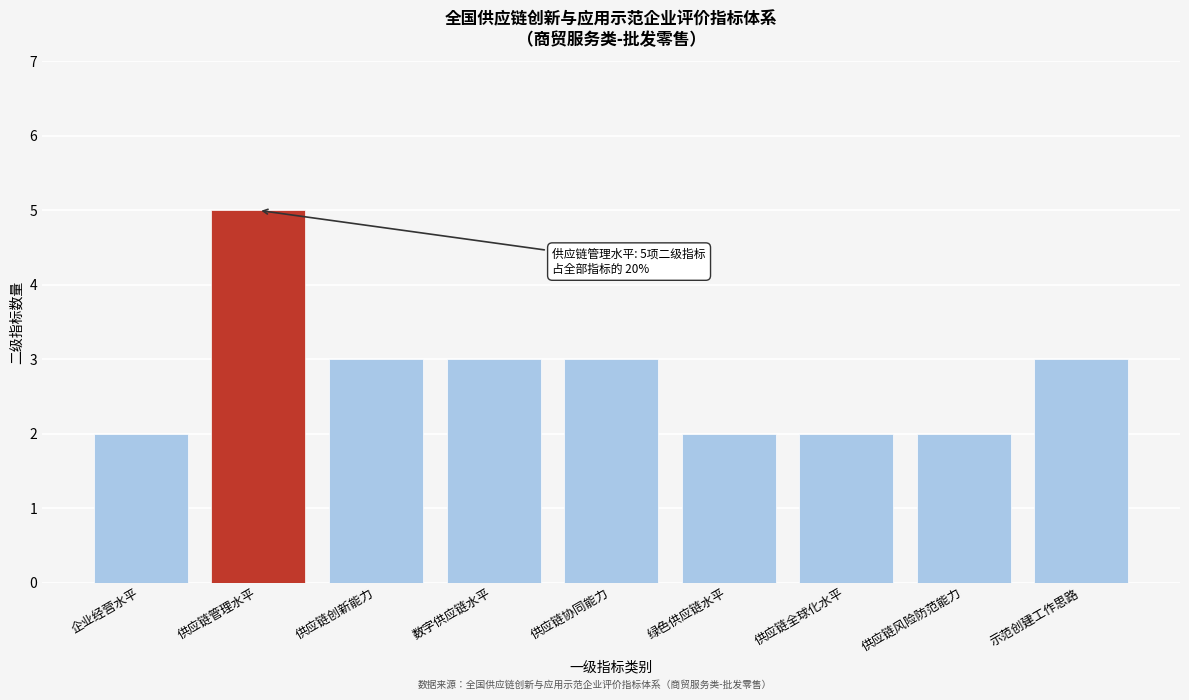

Reading right to left, transcribe all the data shown in this chart.

示范创建工作思路=3	供应链风险防范能力=2	供应链全球化水平=2	绿色供应链水平=2	供应链协同能力=3	数字供应链水平=3	供应链创新能力=3	供应链管理水平=5	企业经营水平=2